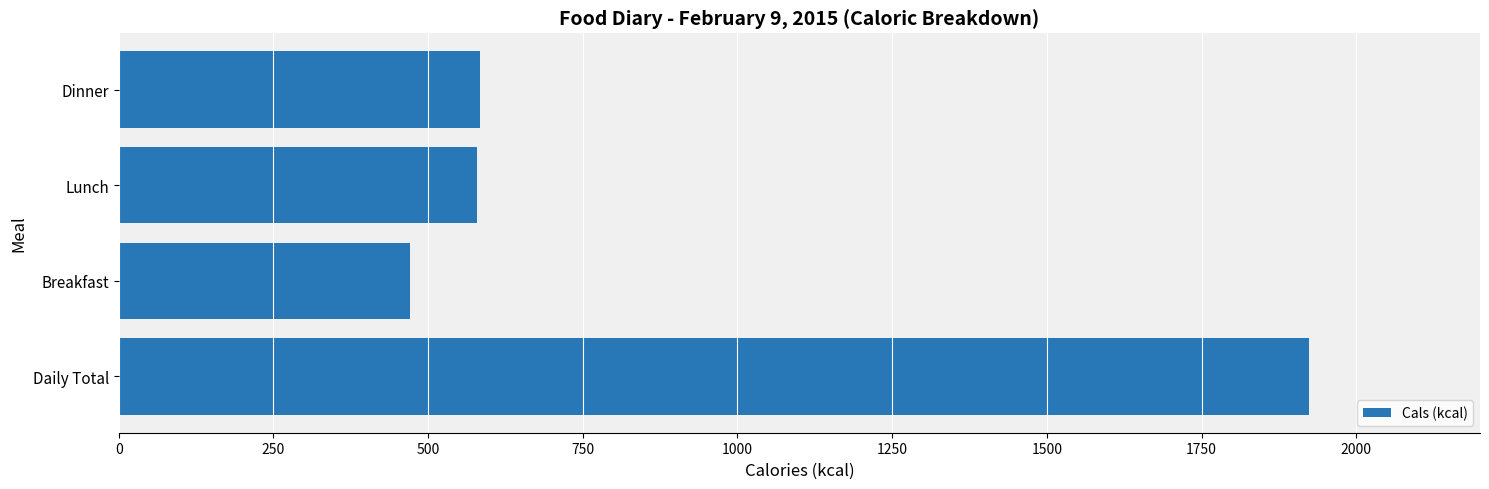

What is the approximate value at Lunch?

579